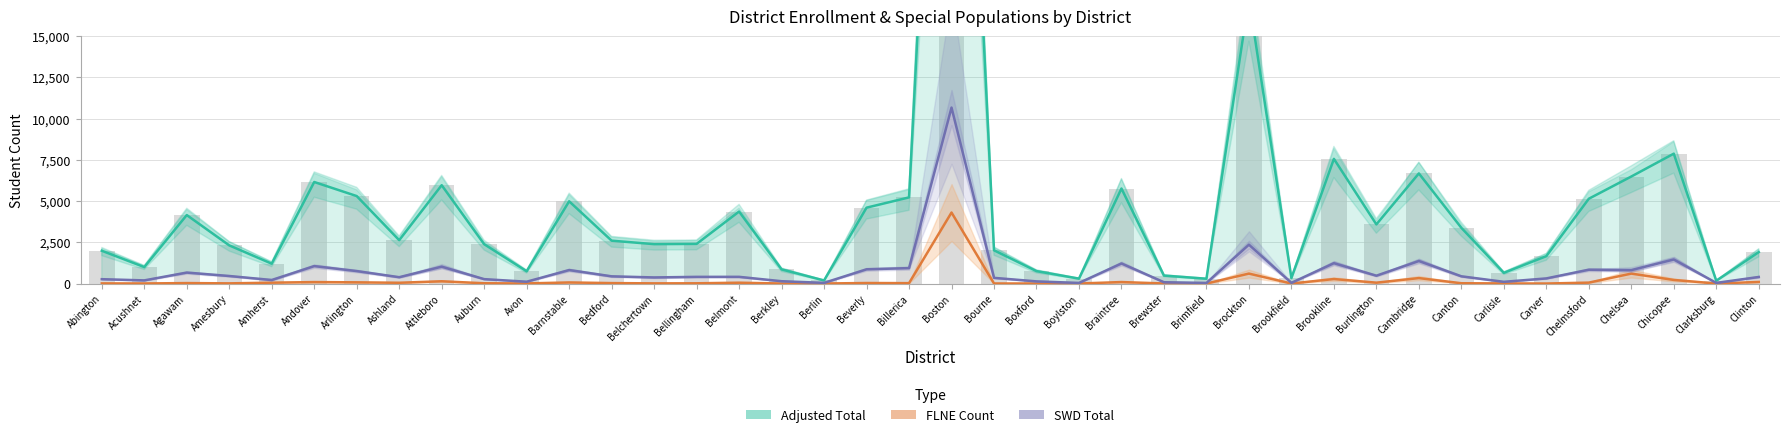

At which category is the sum across all series the highest?

Boston